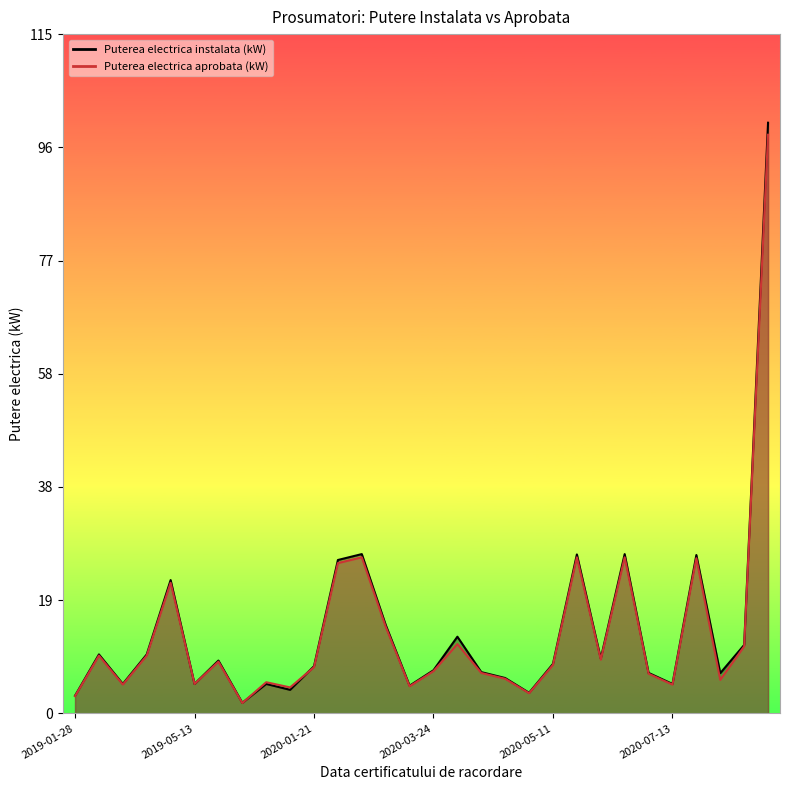

At which label does Puterea electrica instalata (kW) first exceed 8?

2019-02-15